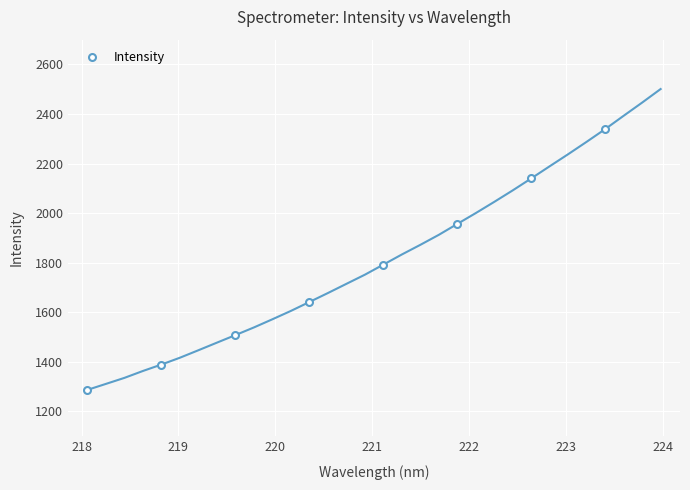

What is the highest value of the Intensity series?

2339.4